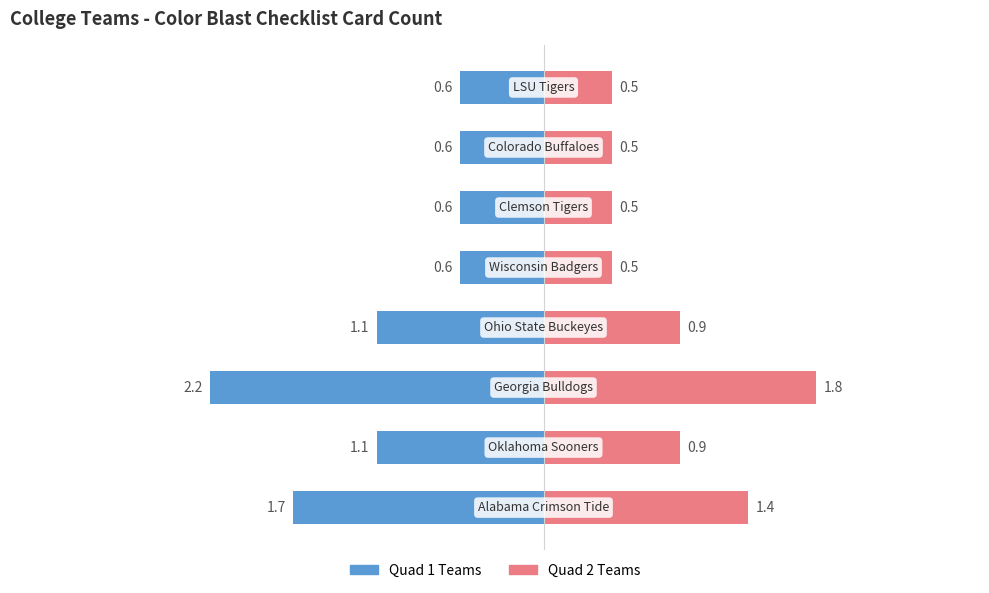

Which series has the widest spread of values?

Left Series